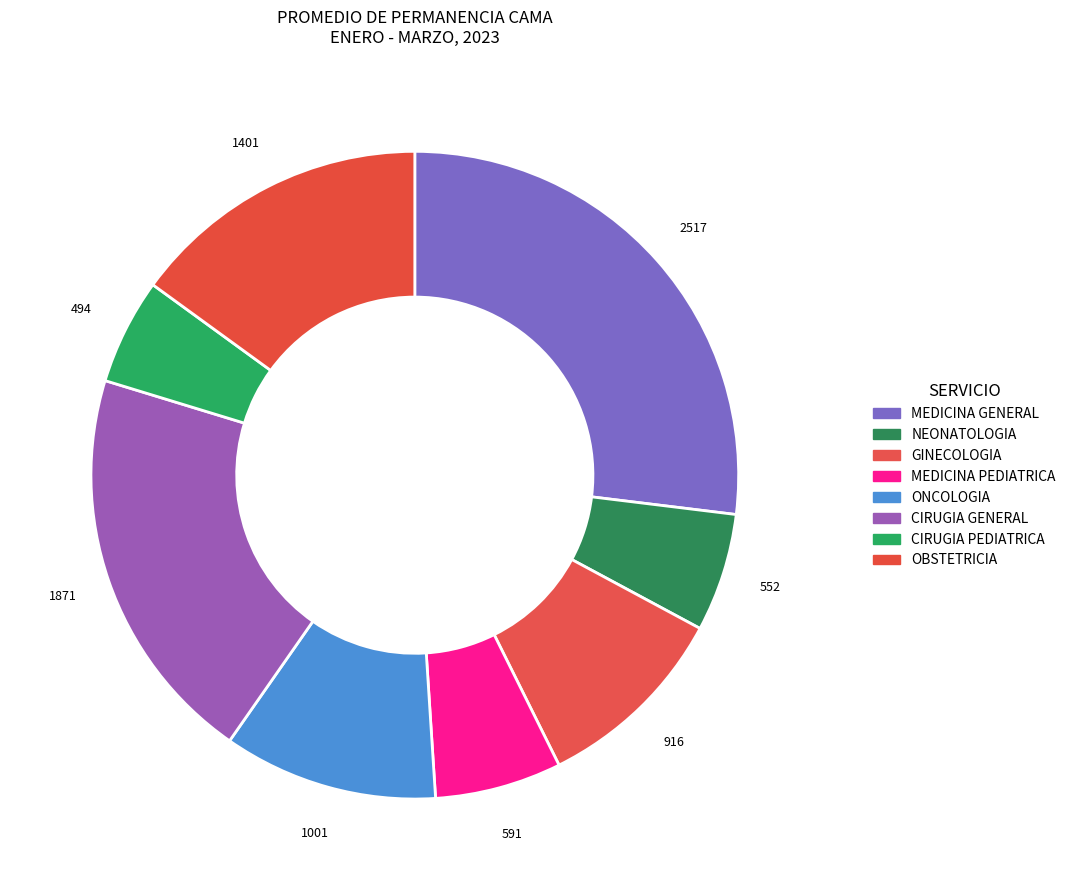

Is there any slice that represents more than half of the pie?

No